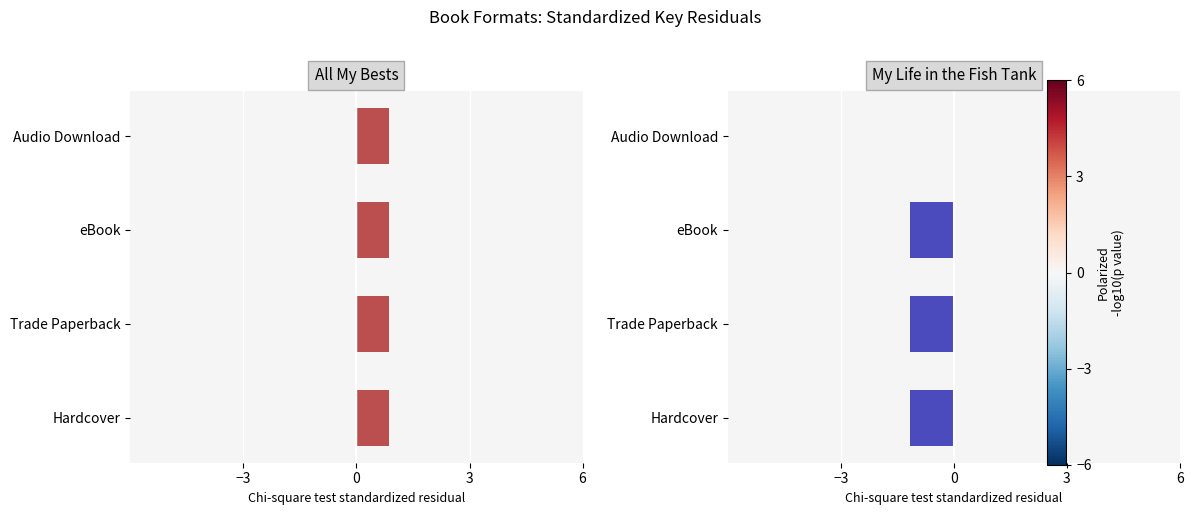

How many series are shown in this chart?

2